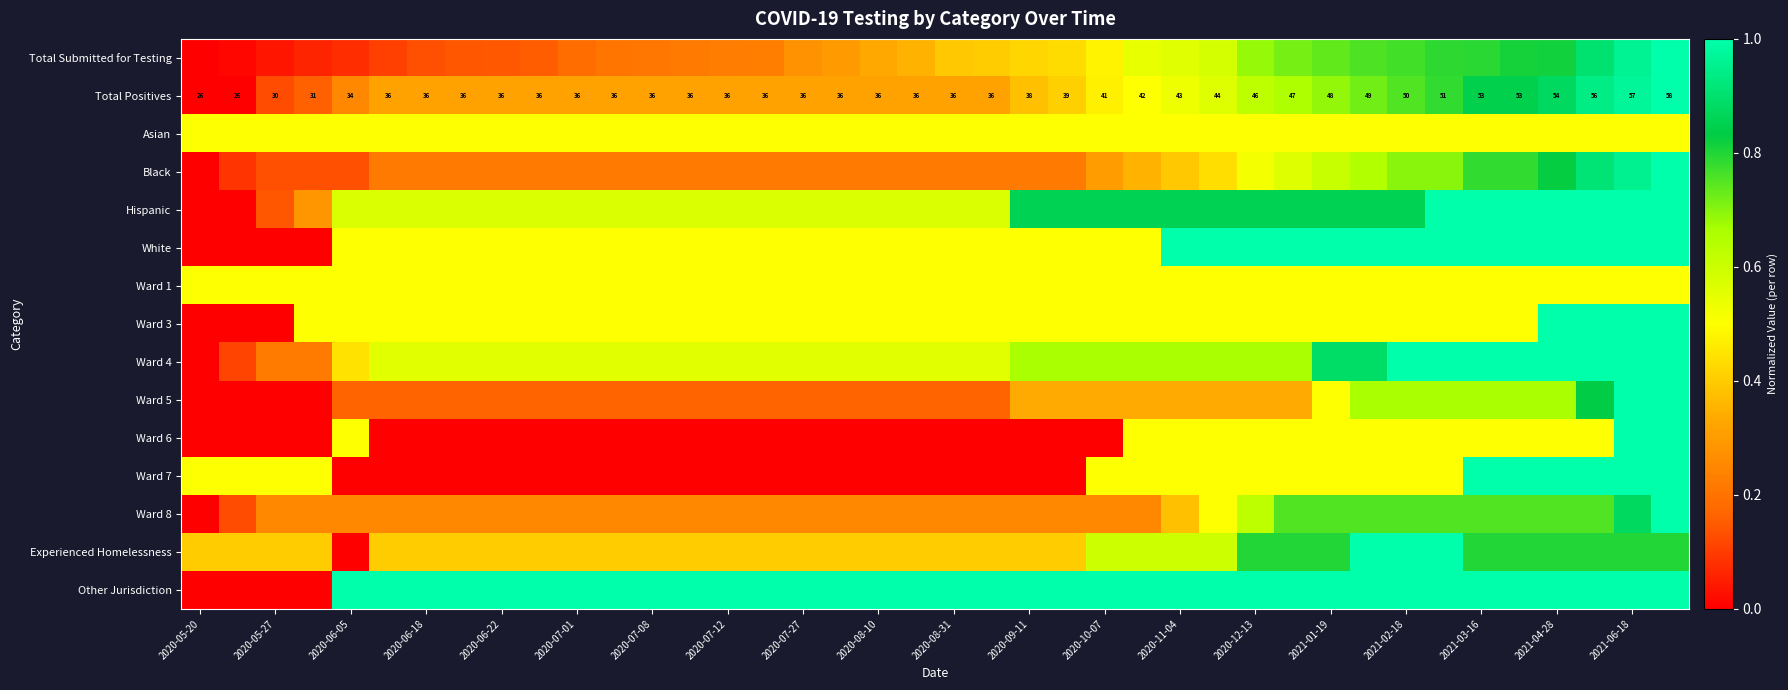

Which category has the lowest value across all series?

2020-05-20